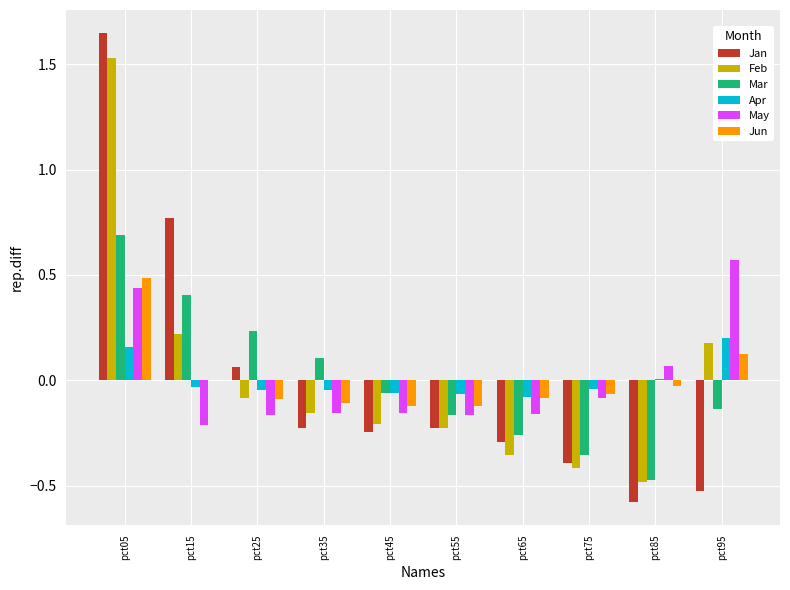

Which label corresponds to the largest value in the chart?

pct05